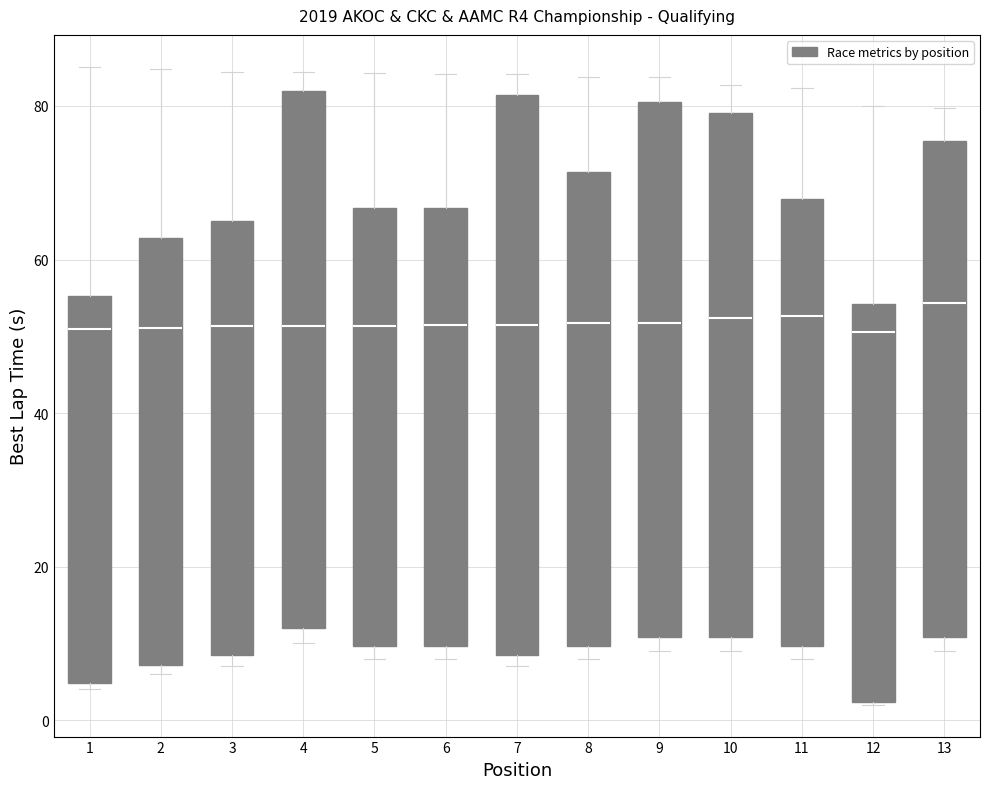

Reading left to right, read every box against the y-axis: the position of its median line, the range the box covers, and the ends of its whiskers. The values are not printed on the chart, so give them approximately, as read against the axis.

1: median 50, box 4 to 56, whiskers 4 (just below the box's lower edge) to 86
2: median 52, box 8 to 62, whiskers 6 to 84
3: median 52, box 8 to 66, whiskers 8 (just below the box's lower edge) to 84
4: median 52, box 12 to 82, whiskers 10 to 84
5: median 52, box 10 to 66, whiskers 8 to 84
6: median 52, box 10 to 66, whiskers 8 to 84
7: median 52, box 8 to 82, whiskers 8 (just below the box's lower edge) to 84
8: median 52, box 10 to 72, whiskers 8 to 84
9: median 52, box 10 to 80, whiskers 10 (just below the box's lower edge) to 84
10: median 52, box 10 to 80, whiskers 10 (just below the box's lower edge) to 82
11: median 52, box 10 to 68, whiskers 8 to 82
12: median 50, box 2 to 54, whiskers 2 to 80
13: median 54, box 10 to 76, whiskers 10 (just below the box's lower edge) to 80